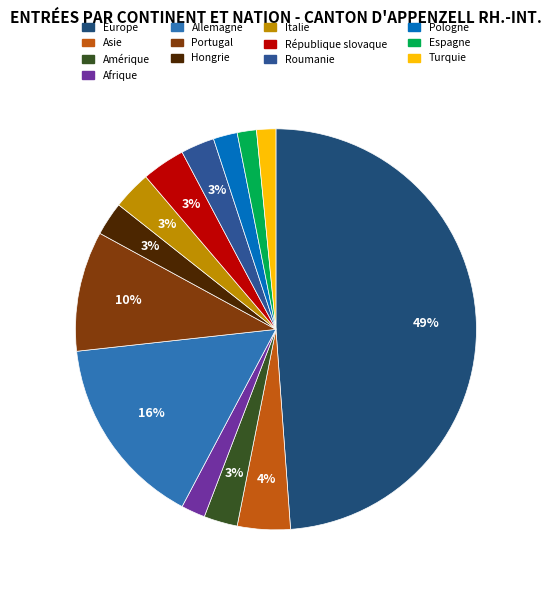

To the nearest percent, what is the combined percentage of Amérique and Espagne?

4%